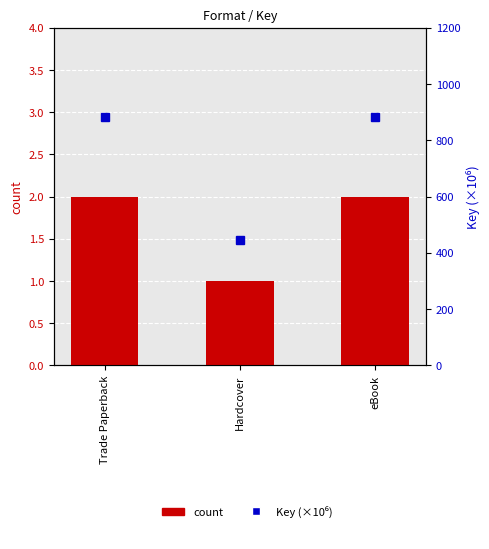

What is the value of the Key (×10⁶) bar at the 2nd from the left?

446.8